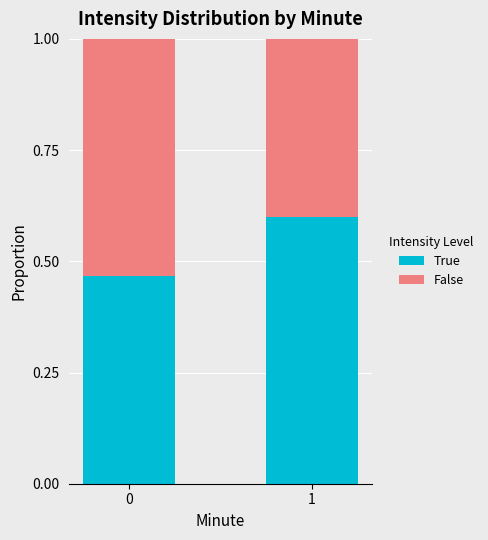

What is the highest value of the True series?

0.6